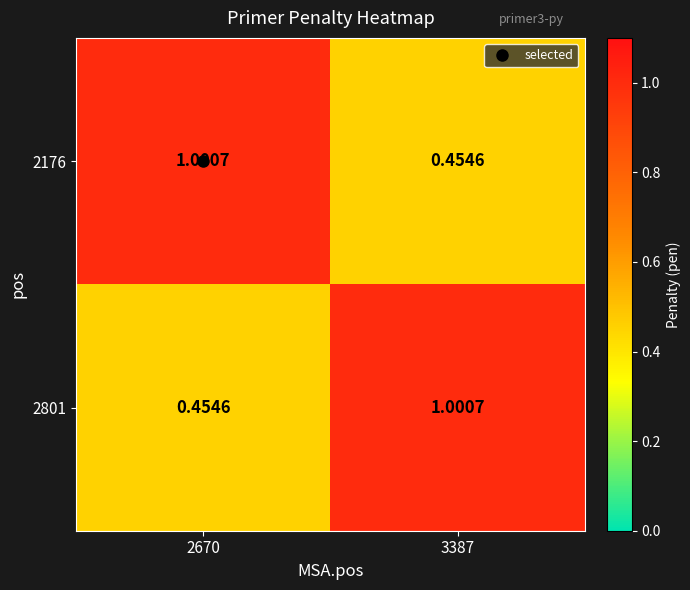

At 2670, list the series in order from smallest to largest.

2801, 2176